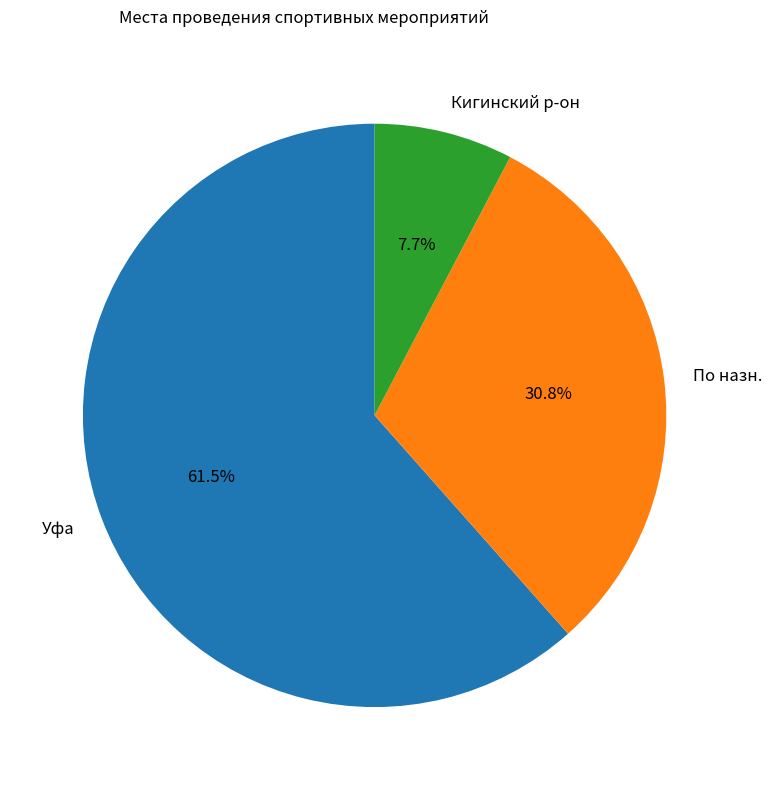

To the nearest percent, what percentage of the pie is По назн.?

31%